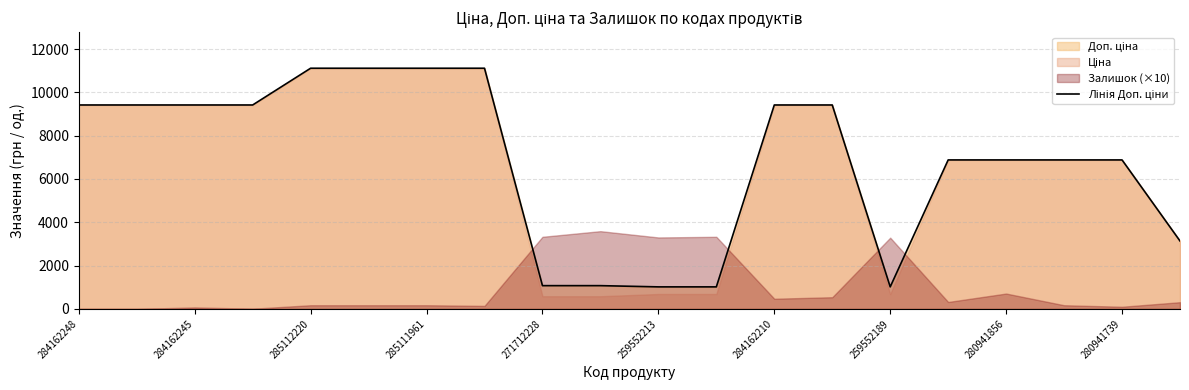

What is the value of the 15th point from the left?

1017.8